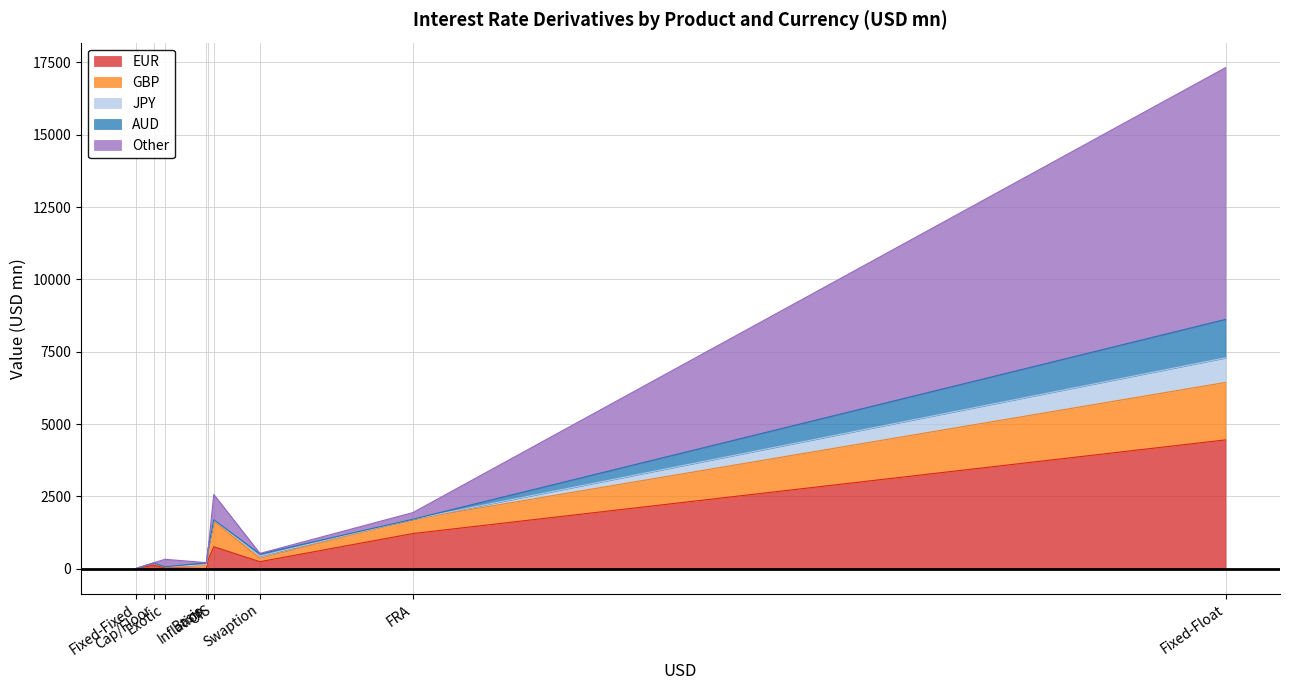

Between Fixed-Fixed and Fixed-Float, which series saw the biggest shift?

Other